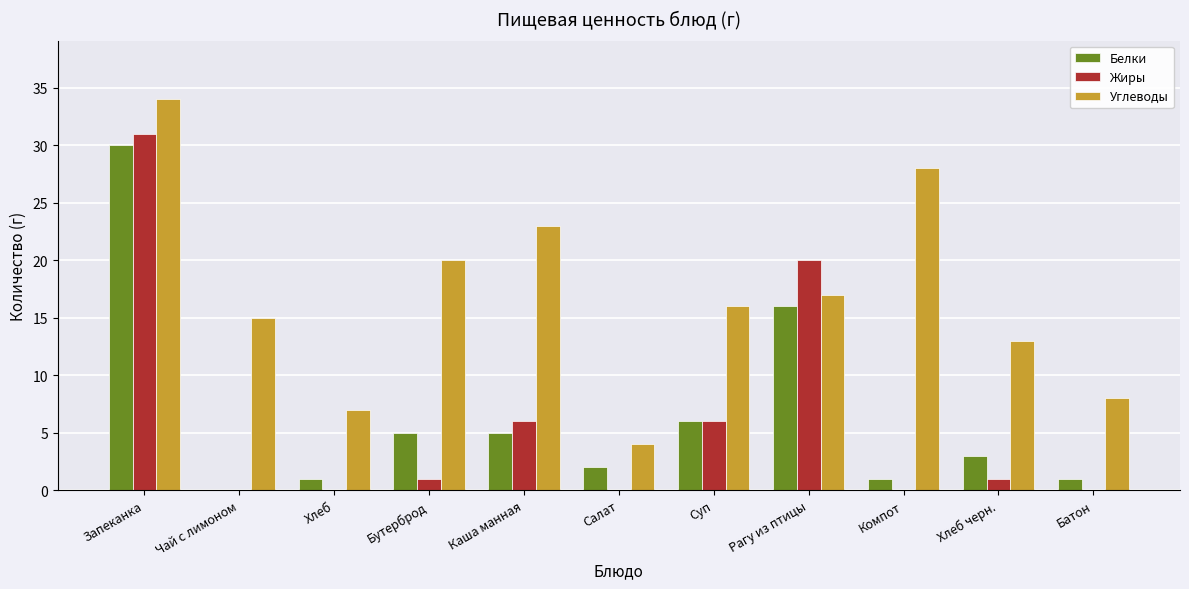

The Белки series shows 5 at Каша манная. True or false?

True